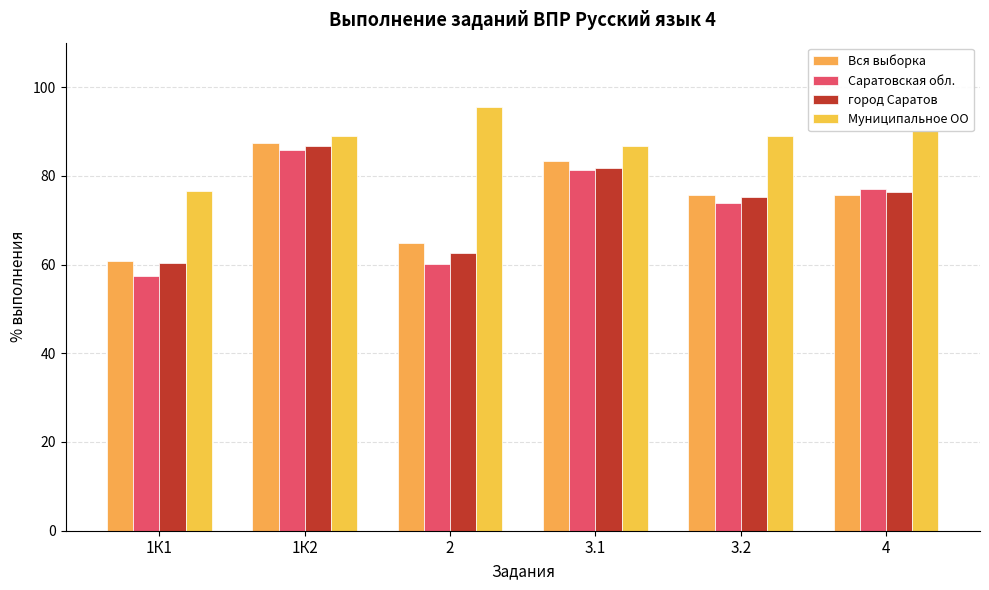

The value of Муниципальное ОО at 2 is 95.6. True or false?

True